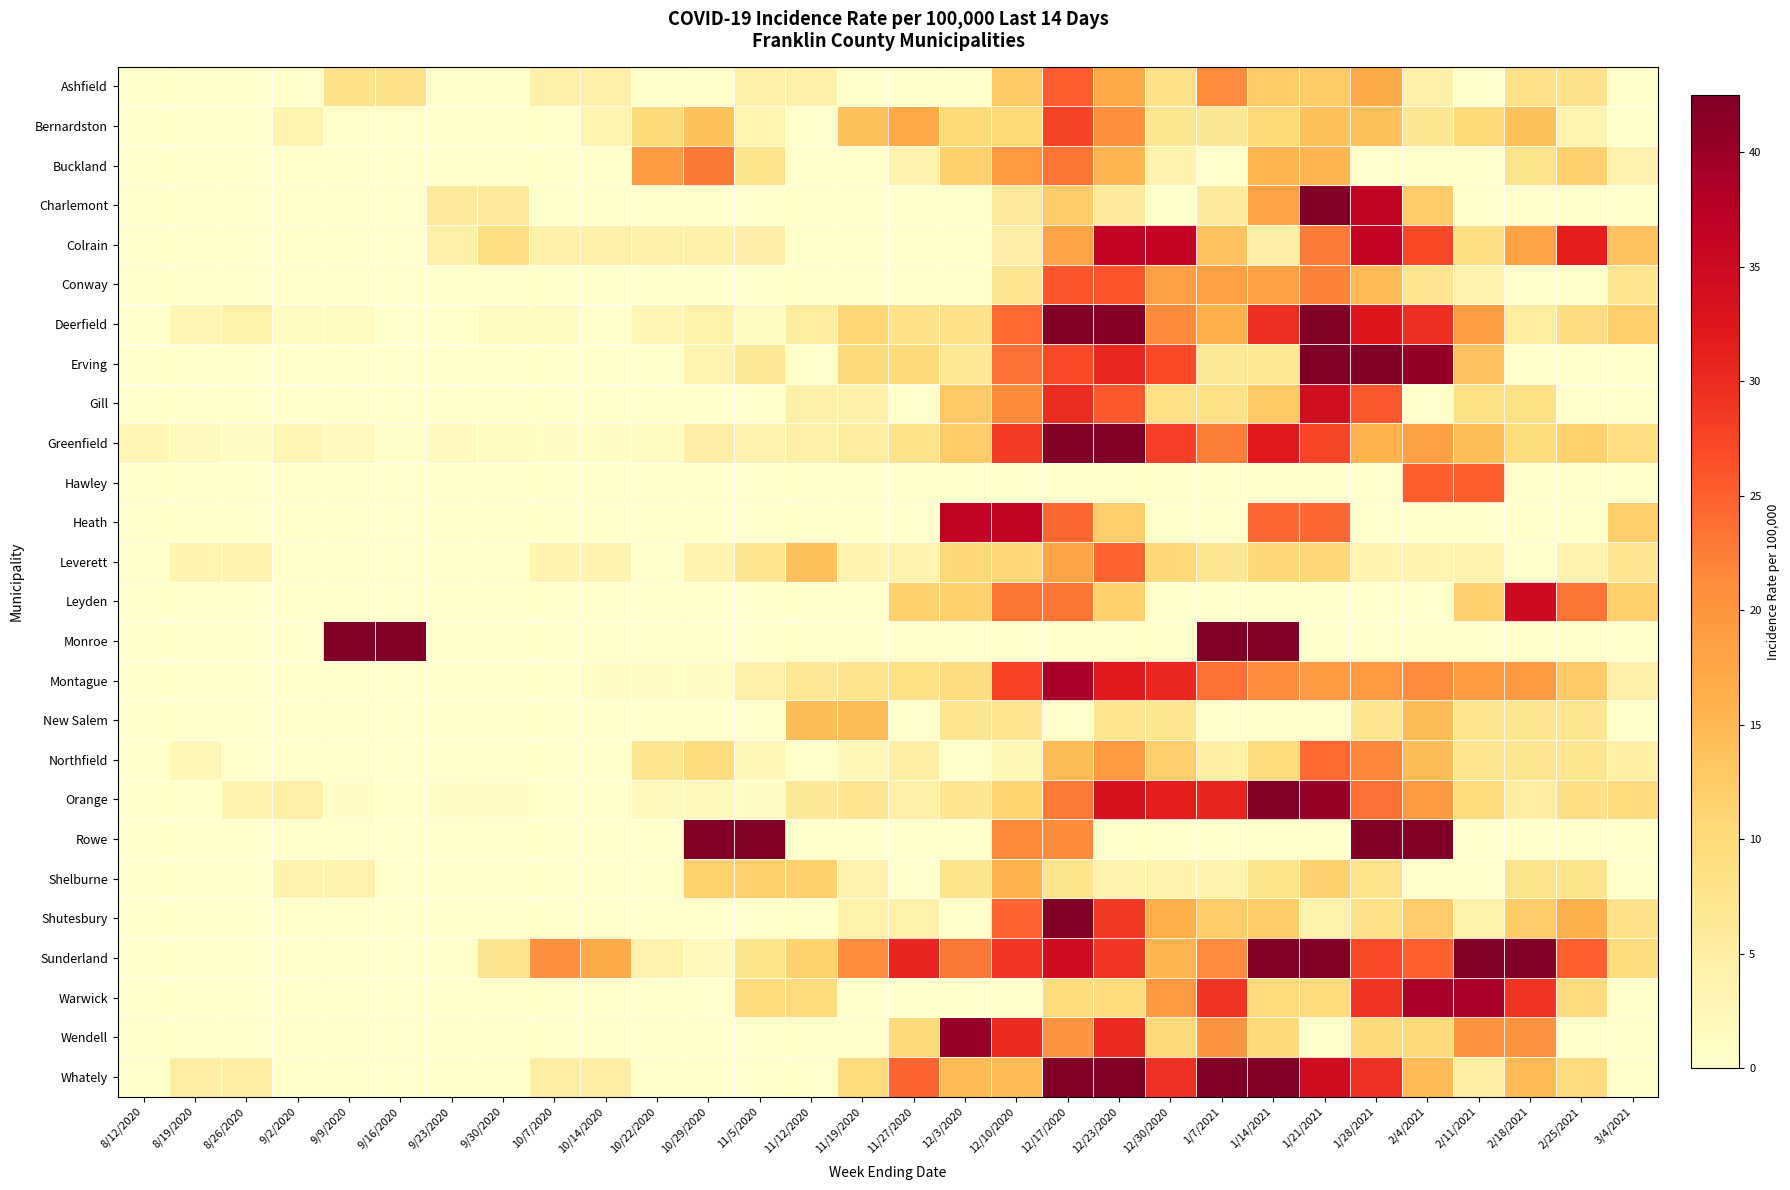

Rank the series at 8/12/2020 from highest to lowest value.

Greenfield, Ashfield, Bernardston, Buckland, Charlemont, Colrain, Conway, Deerfield, Erving, Gill, Hawley, Heath, Leverett, Leyden, Monroe, Montague, New Salem, Northfield, Orange, Rowe, Shelburne, Shutesbury, Sunderland, Warwick, Wendell, Whately